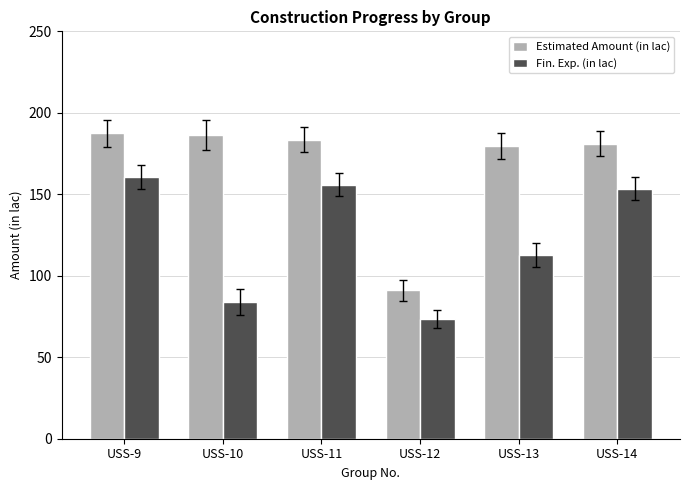

At how many categories does at least one series exceed 123?

5